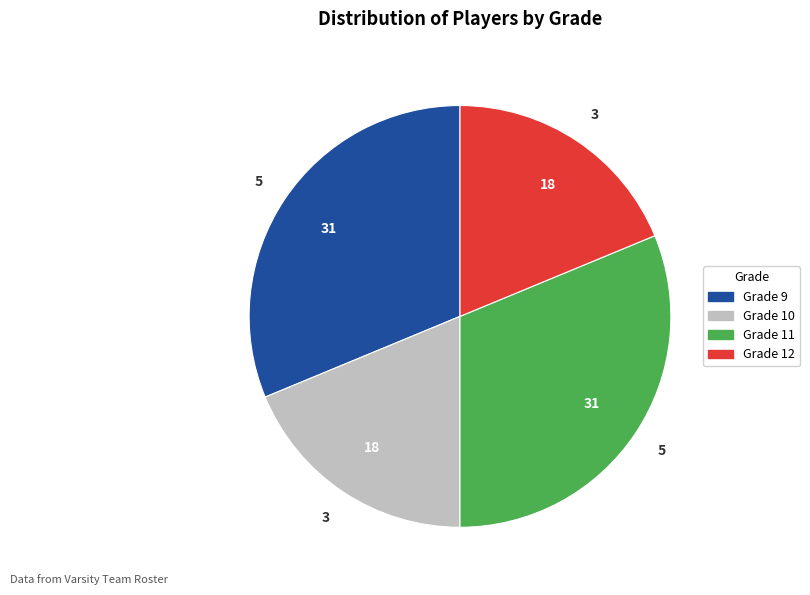

The Grade 12 slice represents 26% of the pie. True or false?

False